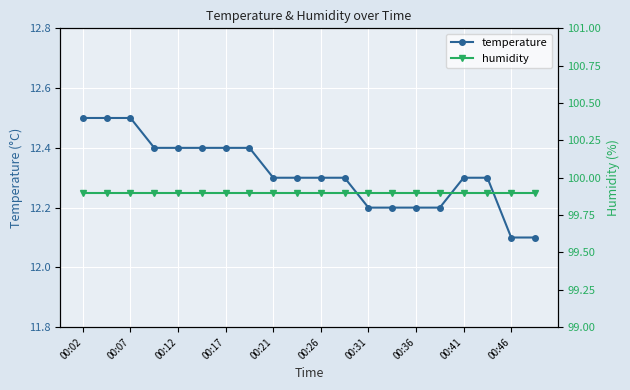

How many temperature values are between 12 and 13?

20